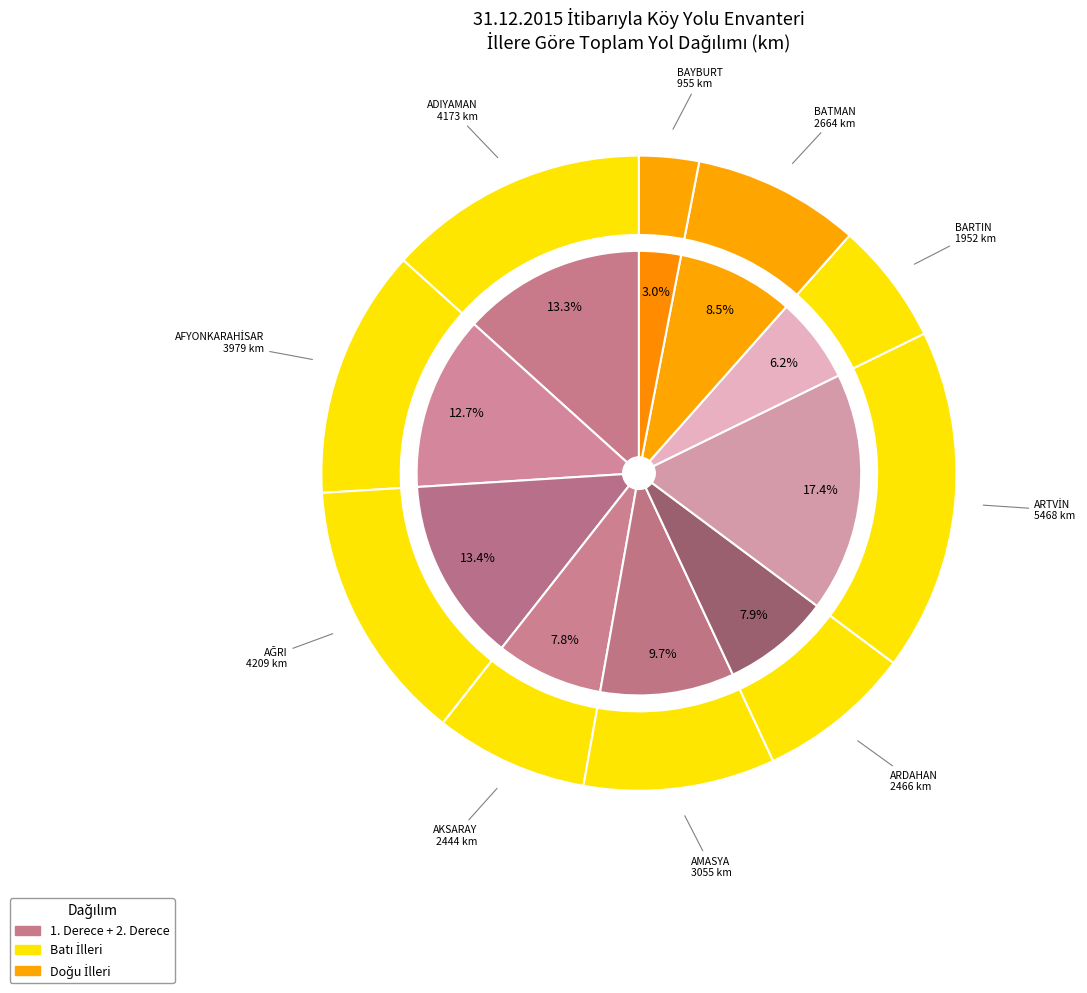

Does BAYBURT represent more than half of the total?

No